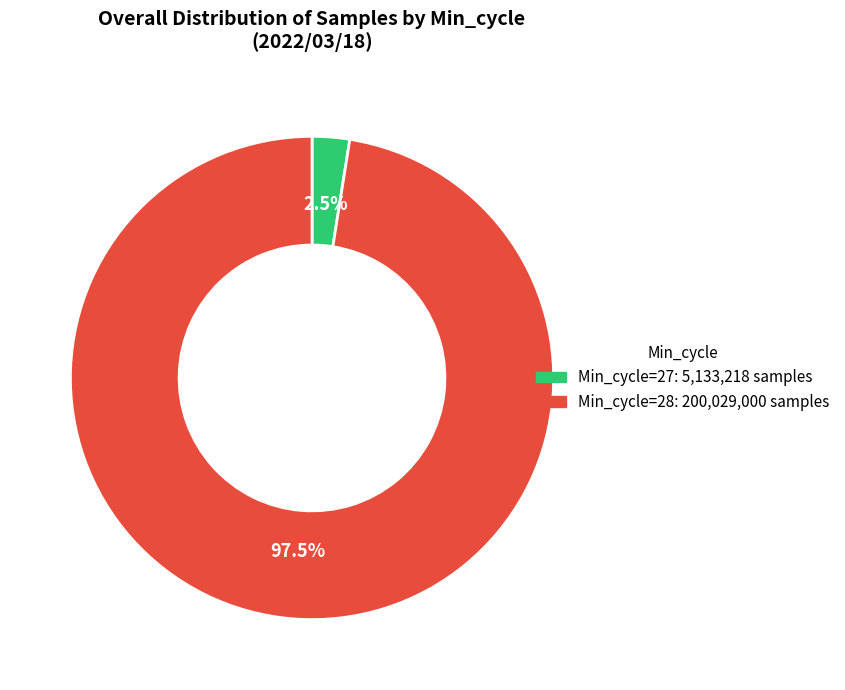

What percentage do Min_cycle=27 and Min_cycle=28 together represent?

100.0%